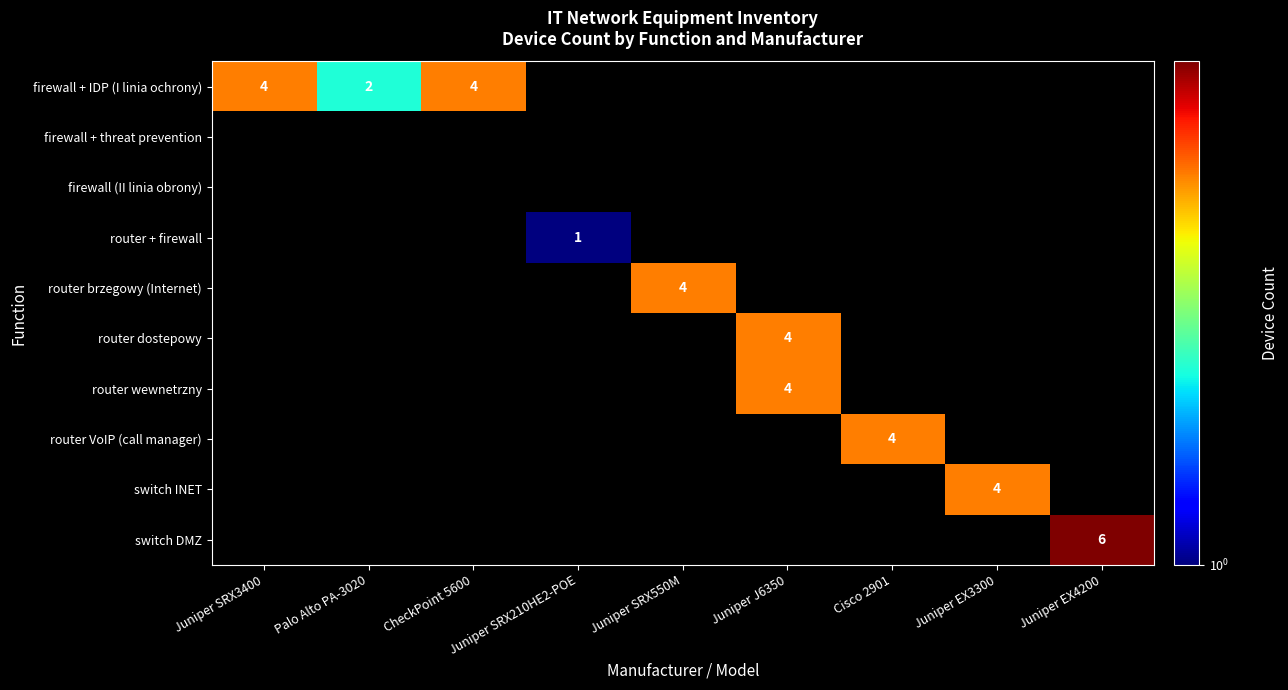

At how many categories does at least one series exceed 2?

7